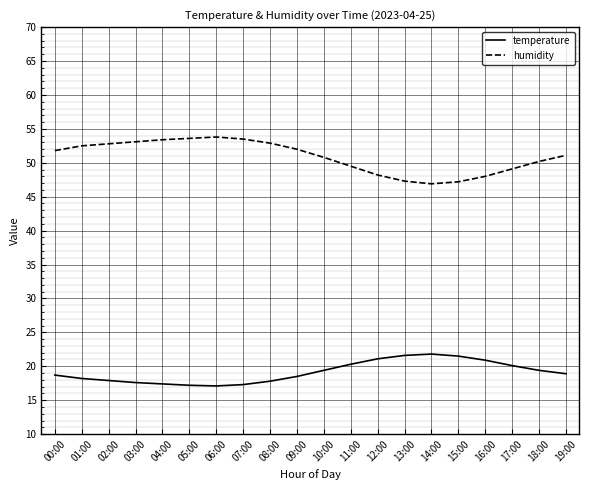

What is the difference between the highest and lowest values at 05:00?

36.4